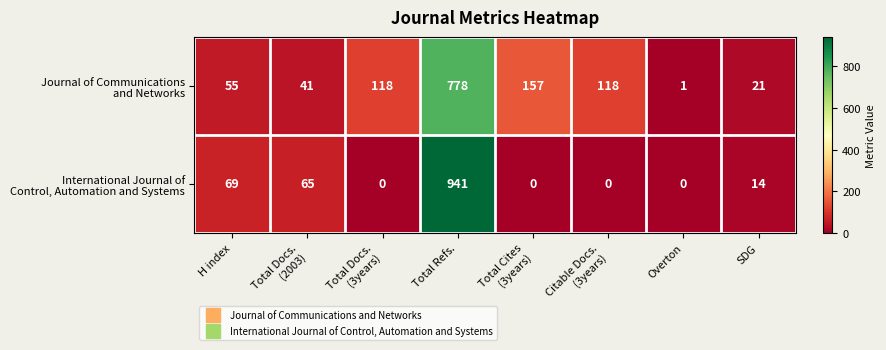

Which label corresponds to the largest value in the chart?

Total Refs.